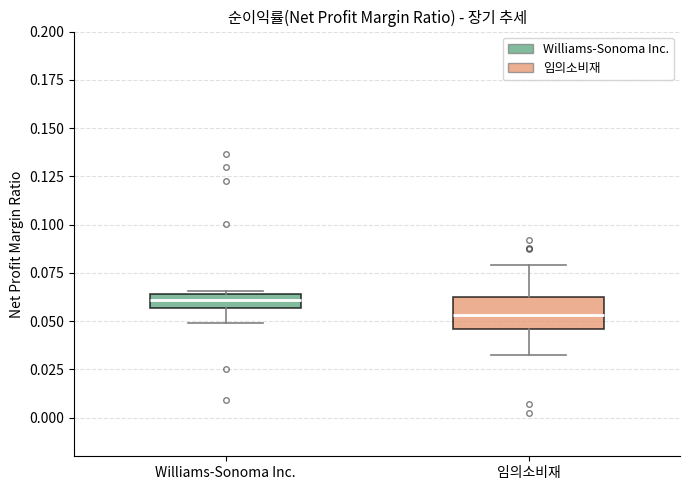

Where is the upper edge of the box for 임의소비재 on the y-axis? The values are not printed on the chart, so give them approximately, as read against the axis.

0.060